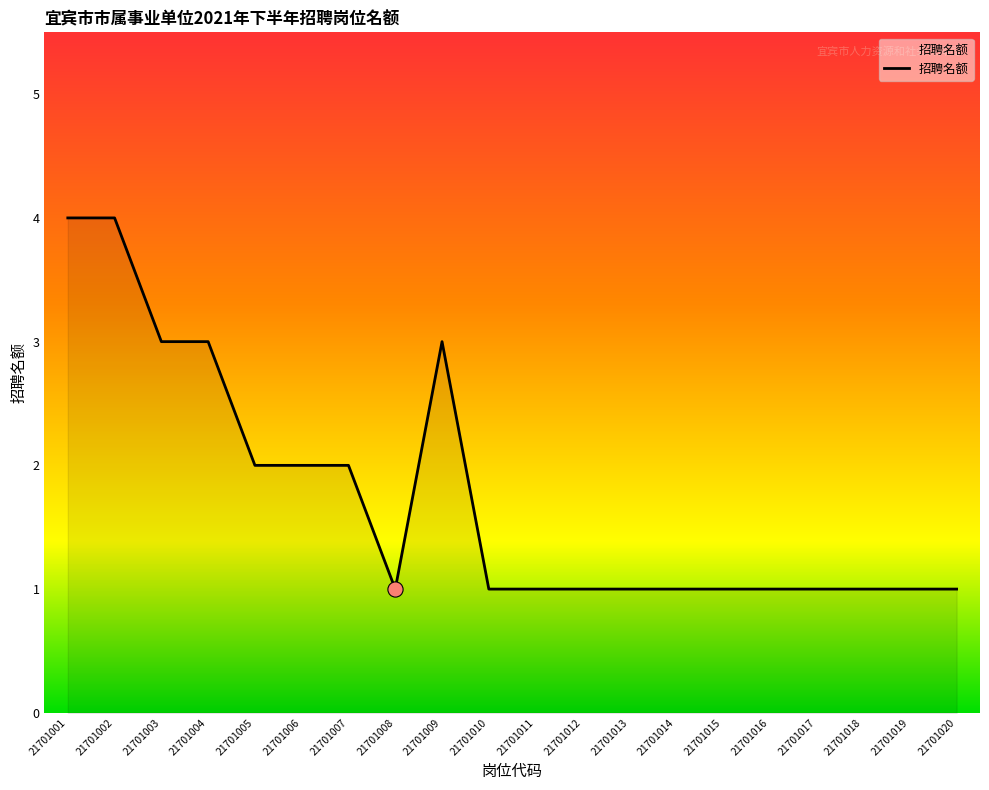

Approximately how many times larger is the value at 21701007 compared to 21701002?

0.5